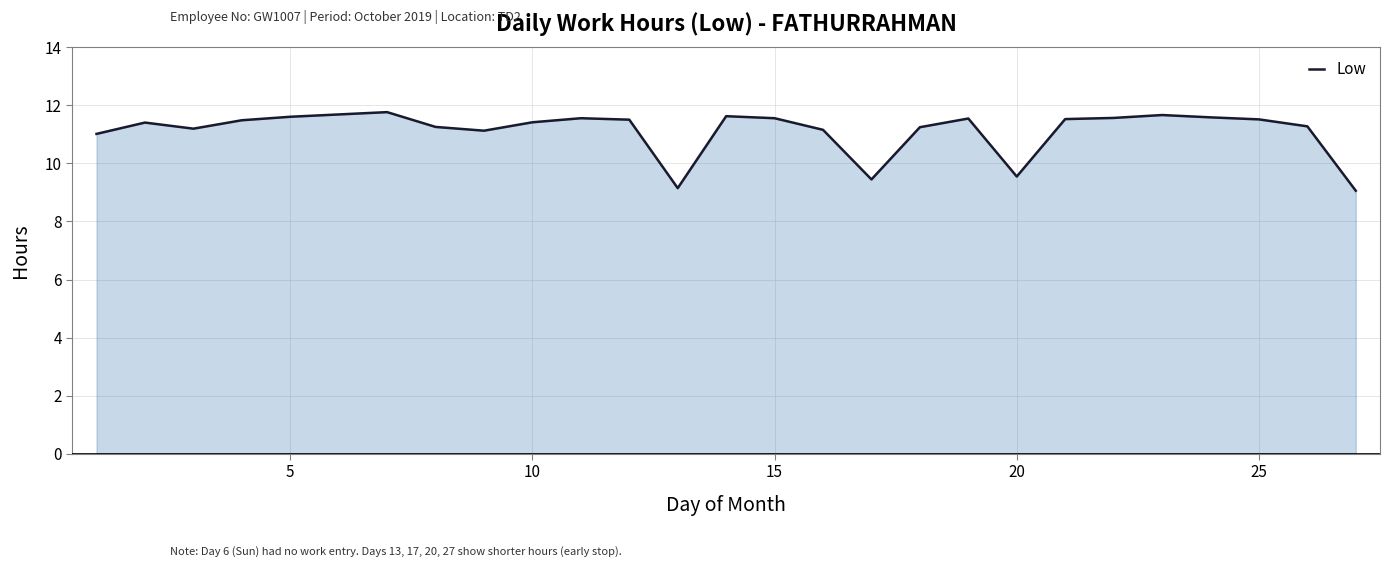

What is the smallest value displayed?

9.1